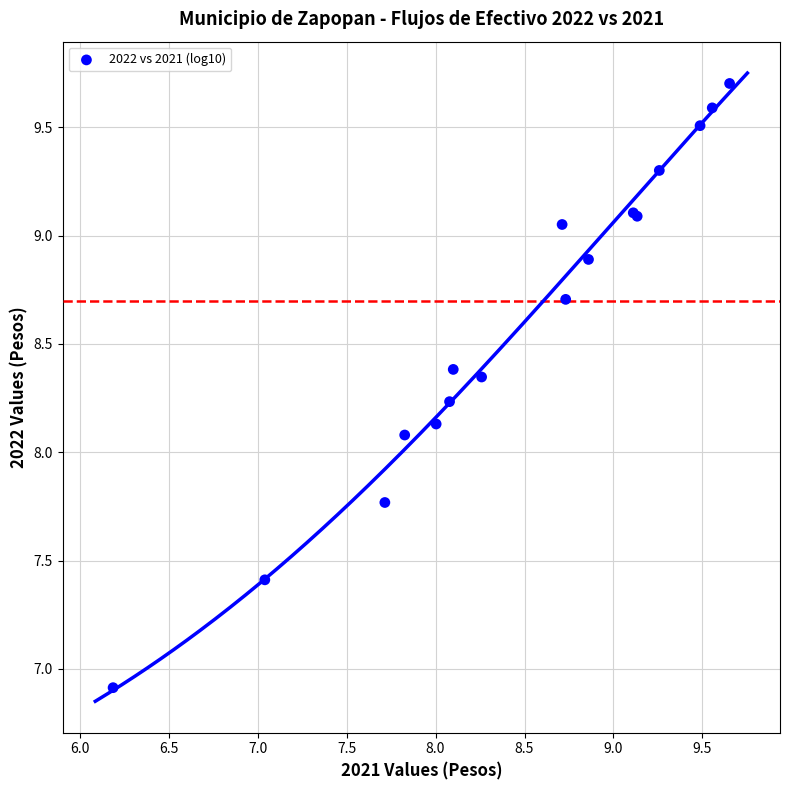

What Y value in the scatter plot is closest to 8?

8.1